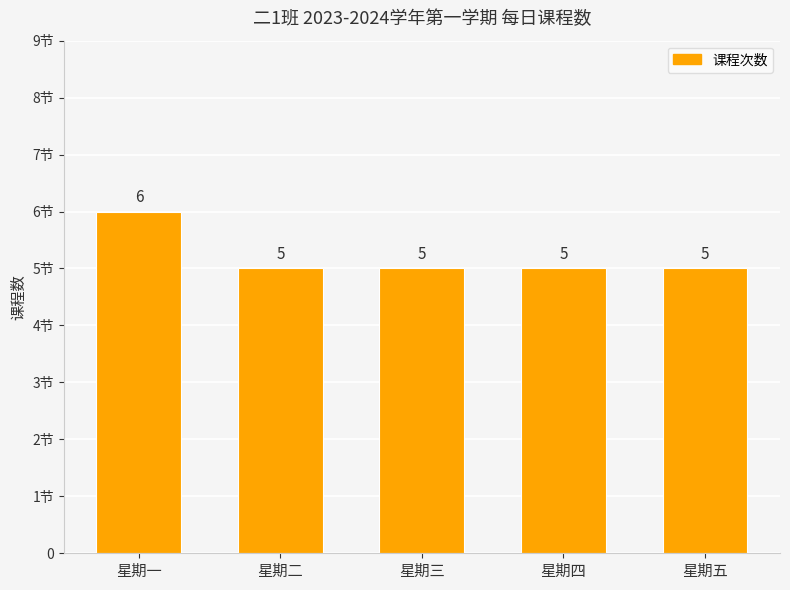

Reading left to right, what are all the values shown in this chart?

6	5	5	5	5